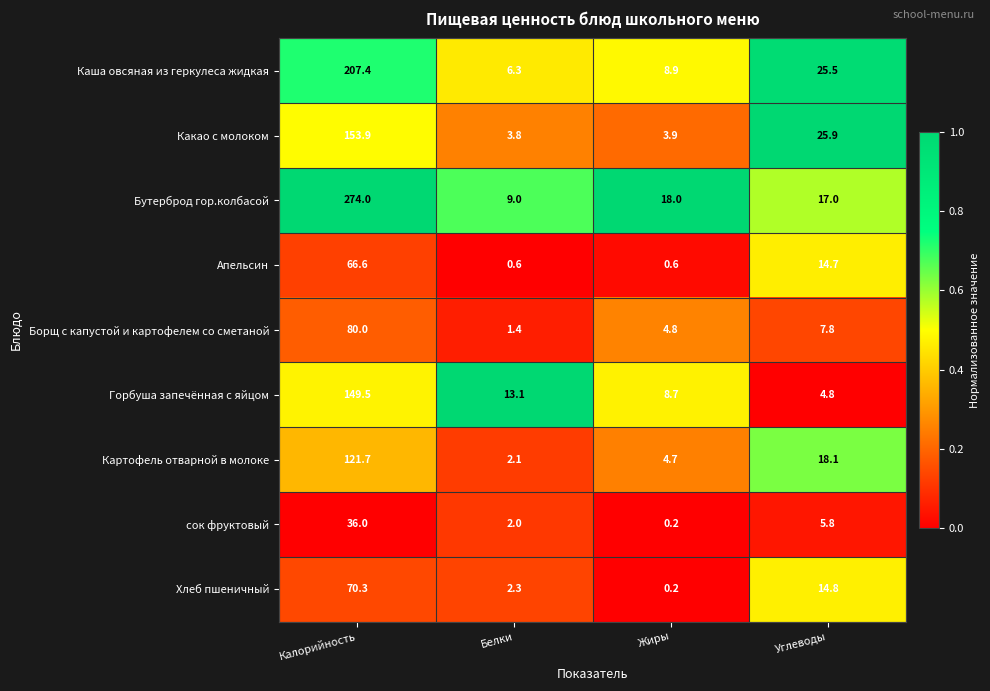

At which category is the sum across all series the highest?

Калорийность